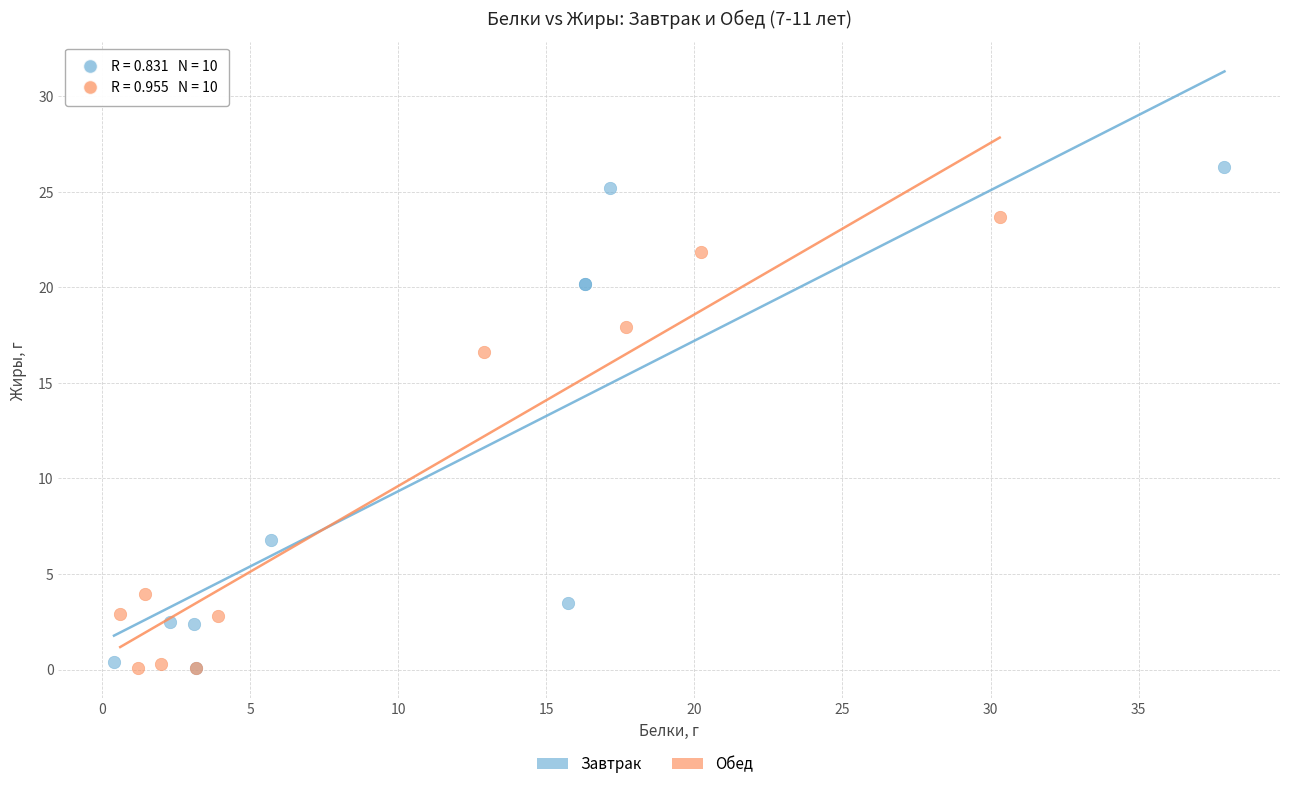

Which series has the largest Y range (max minus min)?

Завтрак